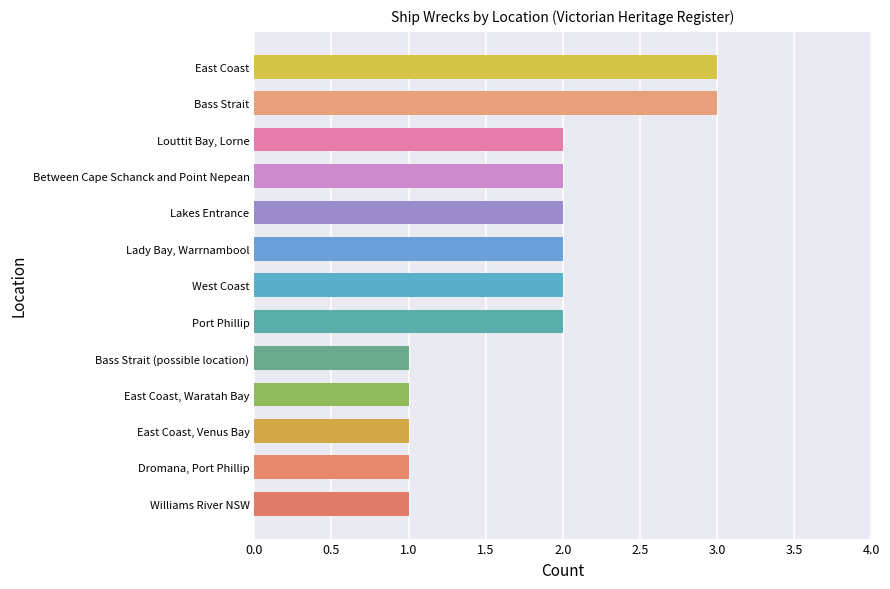

What is the sum of all values?

23